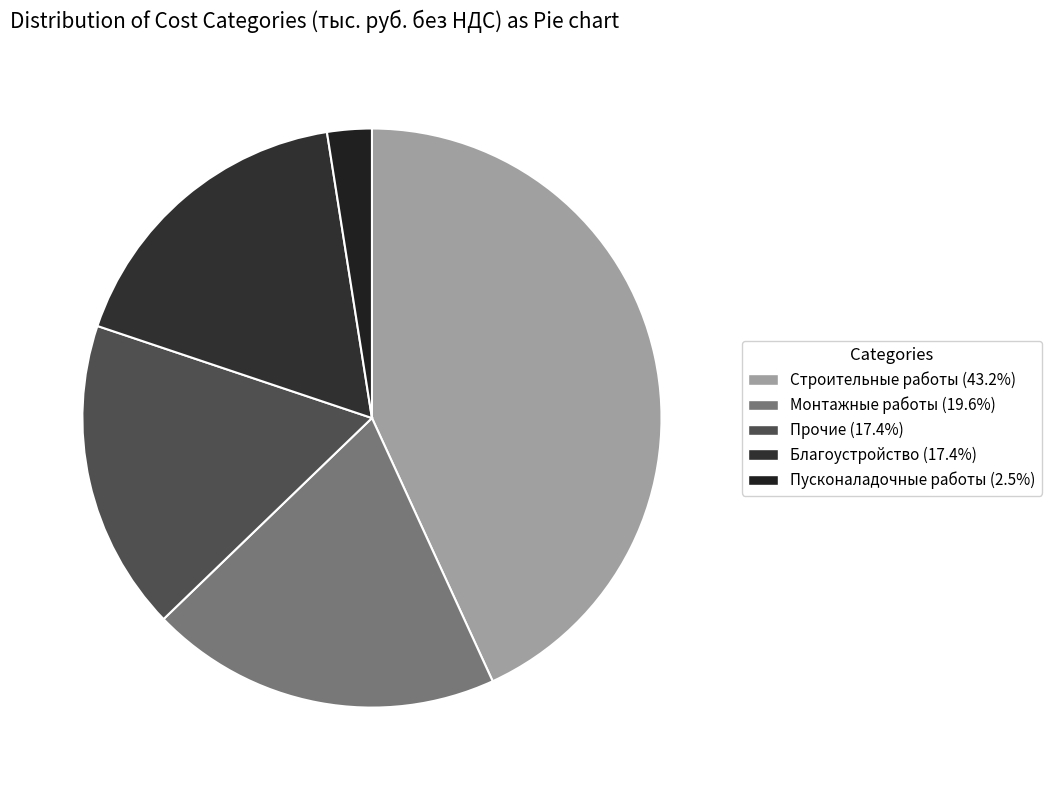

How many segments does this pie chart have?

5